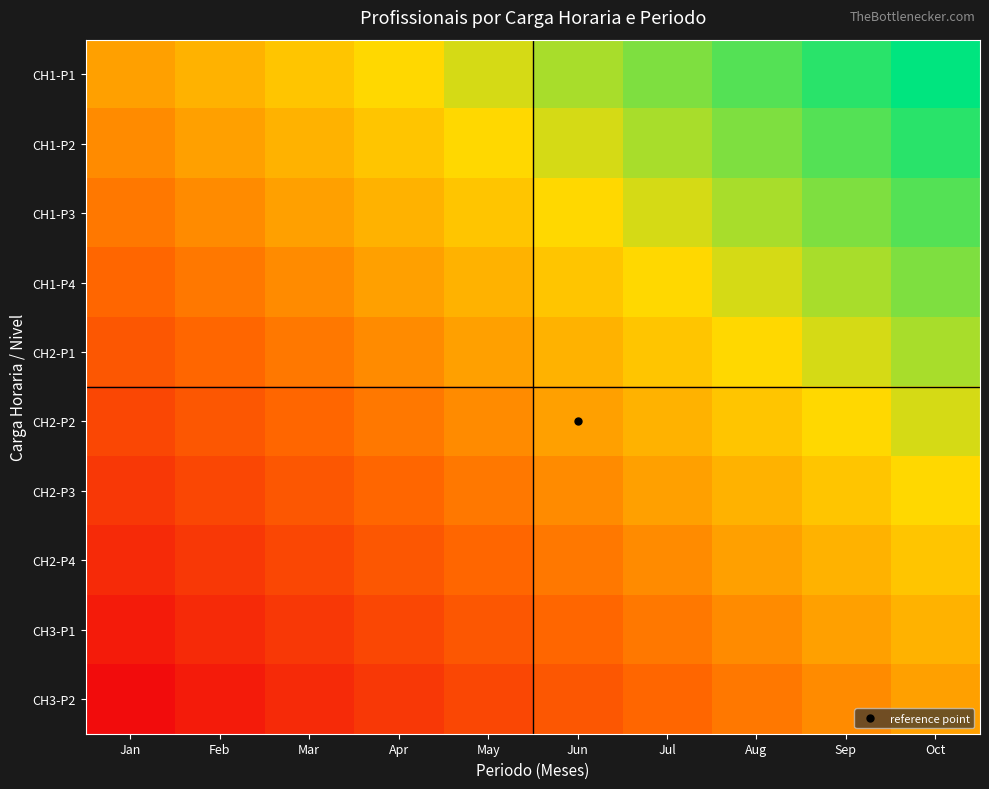

What is the difference between the highest and lowest values at Jul?

0.9